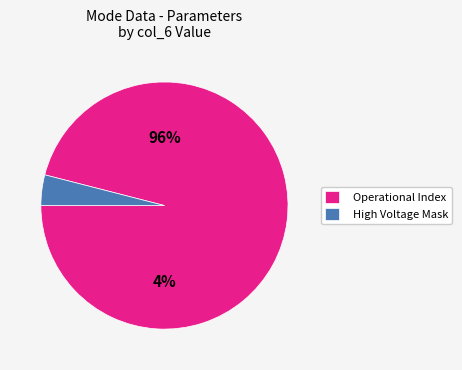

Is there a majority slice in this chart?

Yes